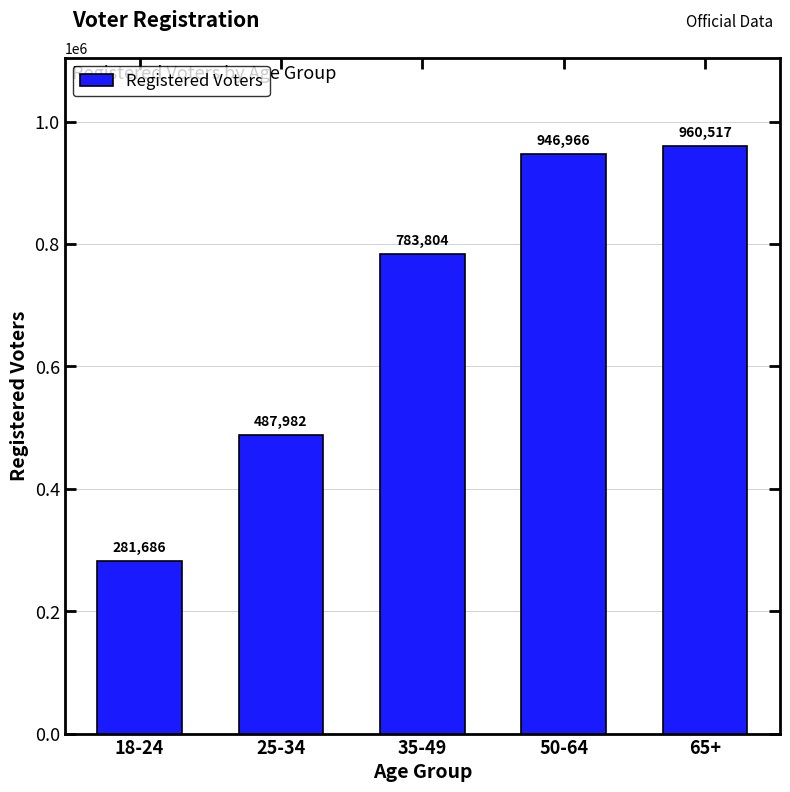

Are the bars horizontal?

No